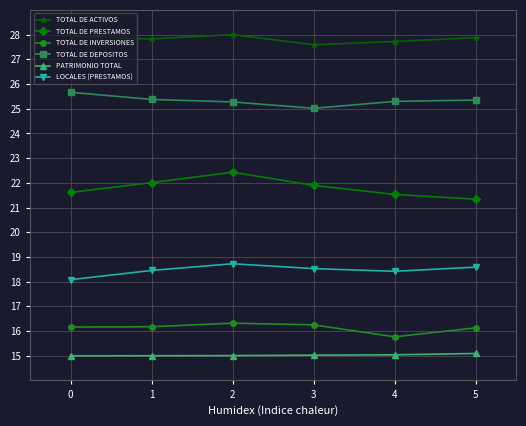

Is the value of TOTAL DE INVERSIONES at 0 greater than the value of TOTAL DE ACTIVOS at 5?

No